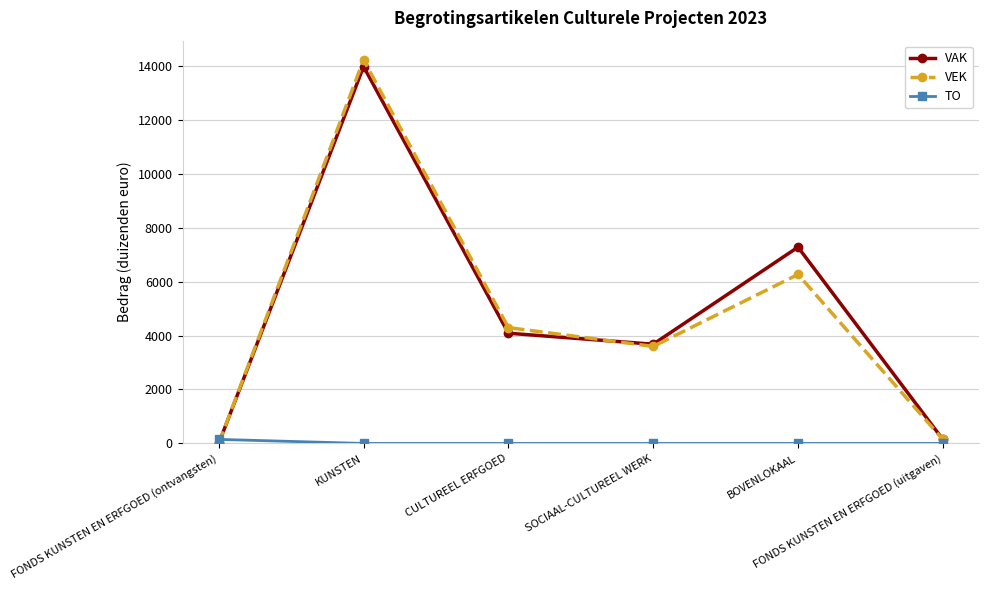

Rank the series at KUNSTEN from lowest to highest value.

TO, VAK, VEK